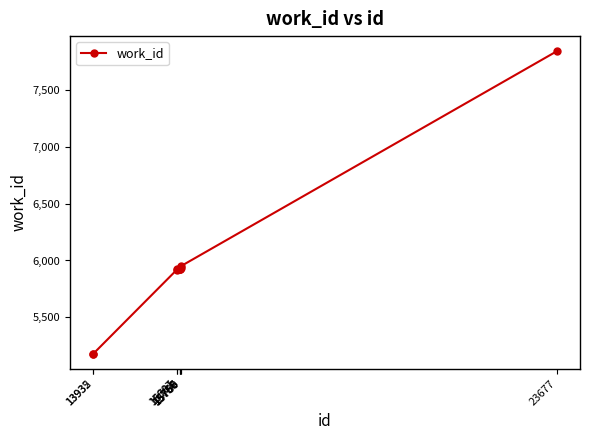

How many data points are less than 5927?

5